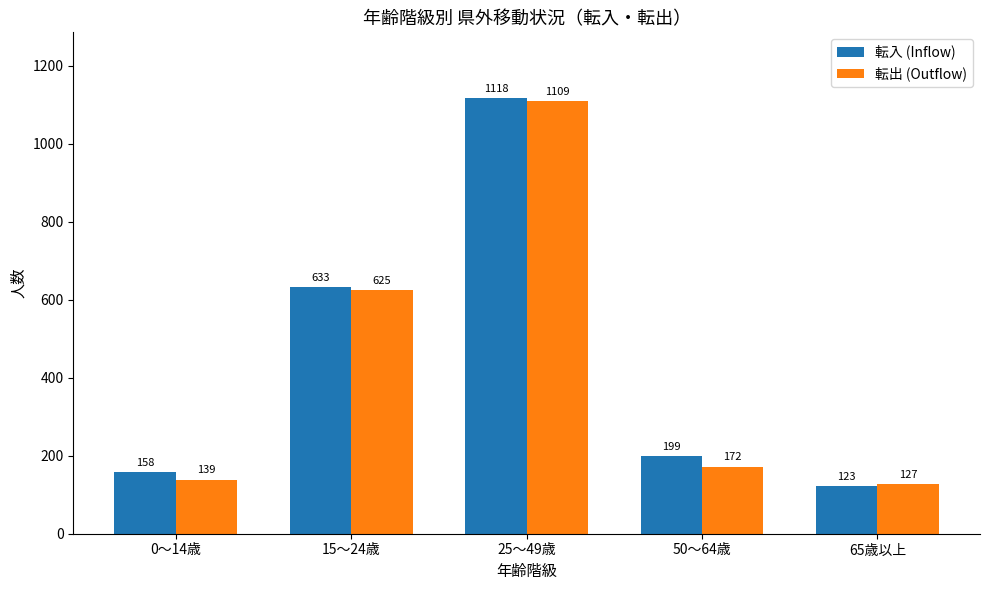

What is the value of the 転出 (Outflow) bar at the 1st from the left?

139